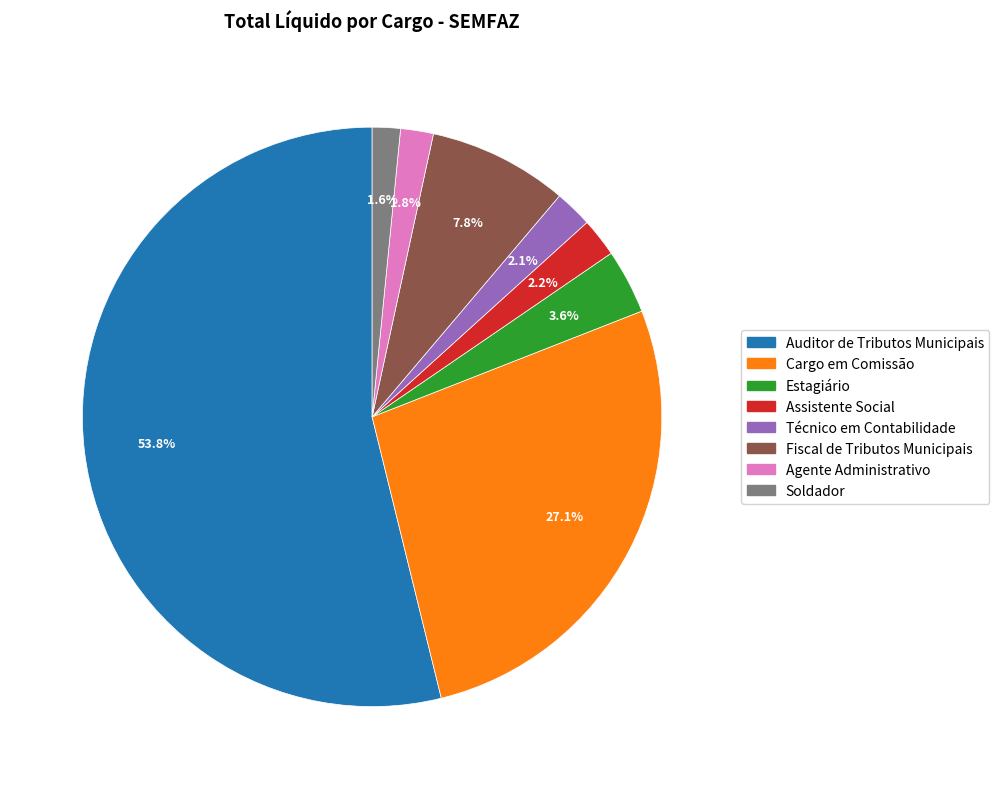

Which category accounts for the majority?

Auditor de Tributos Municipais